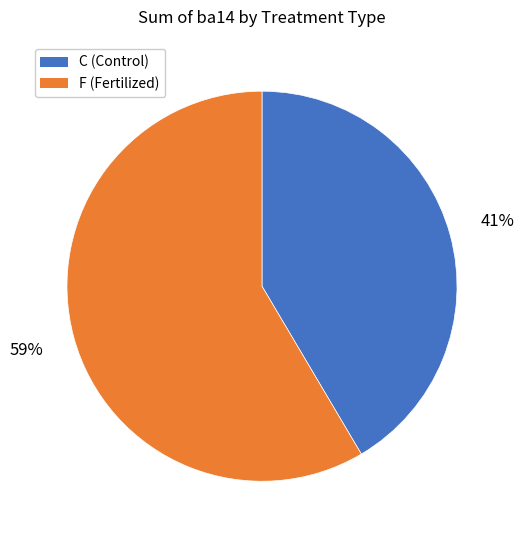

To the nearest percent, what is the average slice percentage?

50%